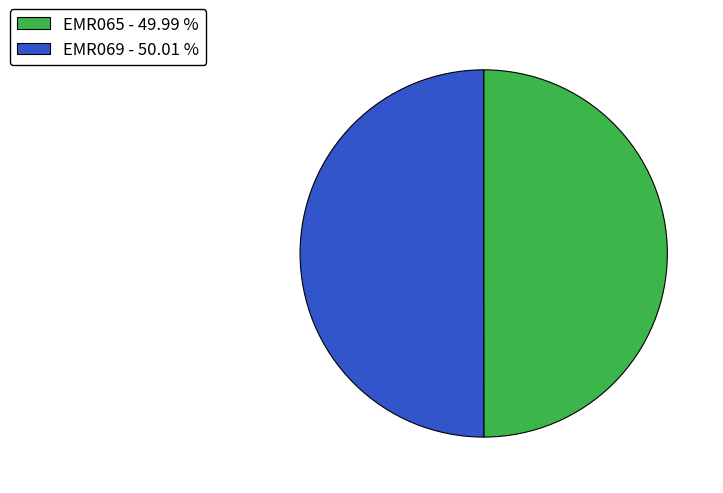

Combined, do EMR065 - 49.99 % and EMR069 - 50.01 % account for over 50%?

Yes